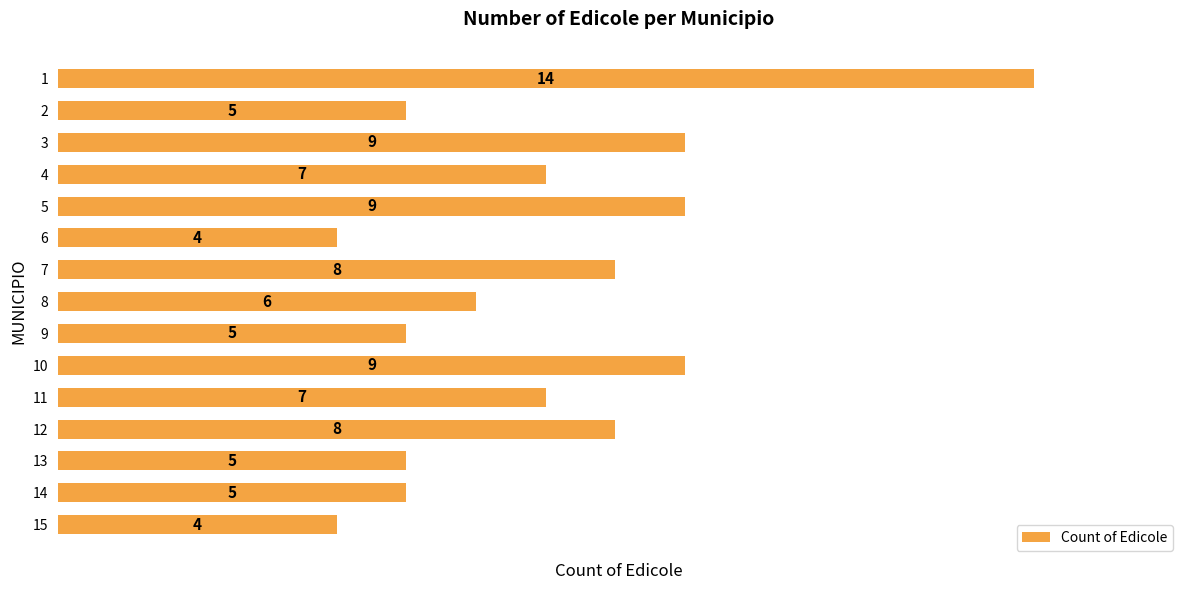

What value does the data have at 4?

7